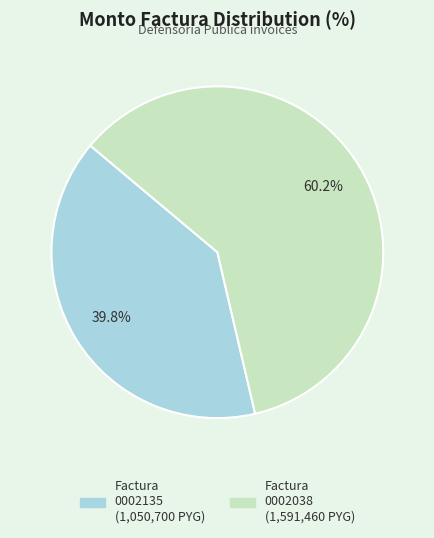

To the nearest percent, what is the average slice percentage?

50%